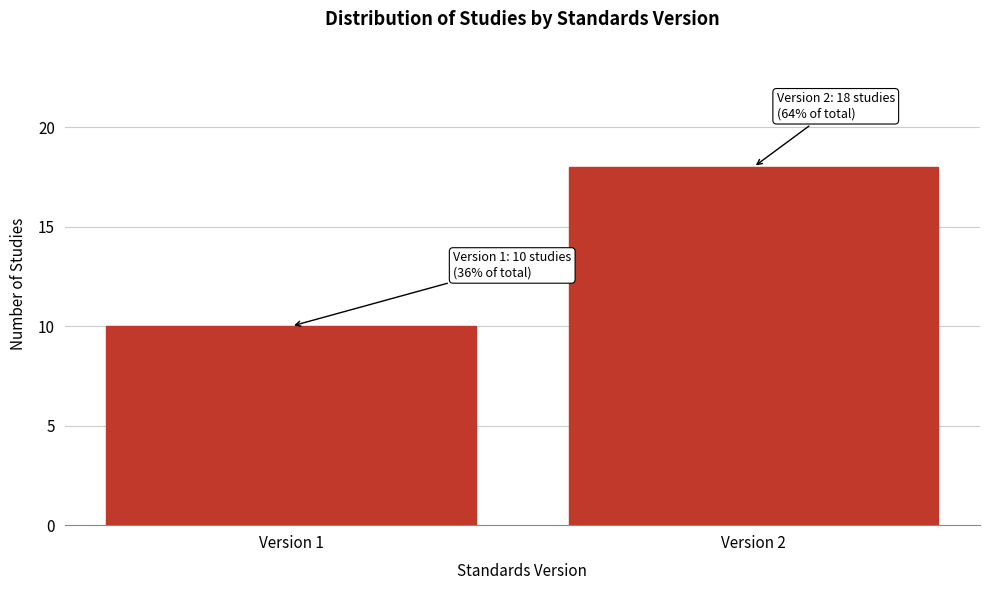

Reading right to left, list all the values displayed in this chart.

18	10